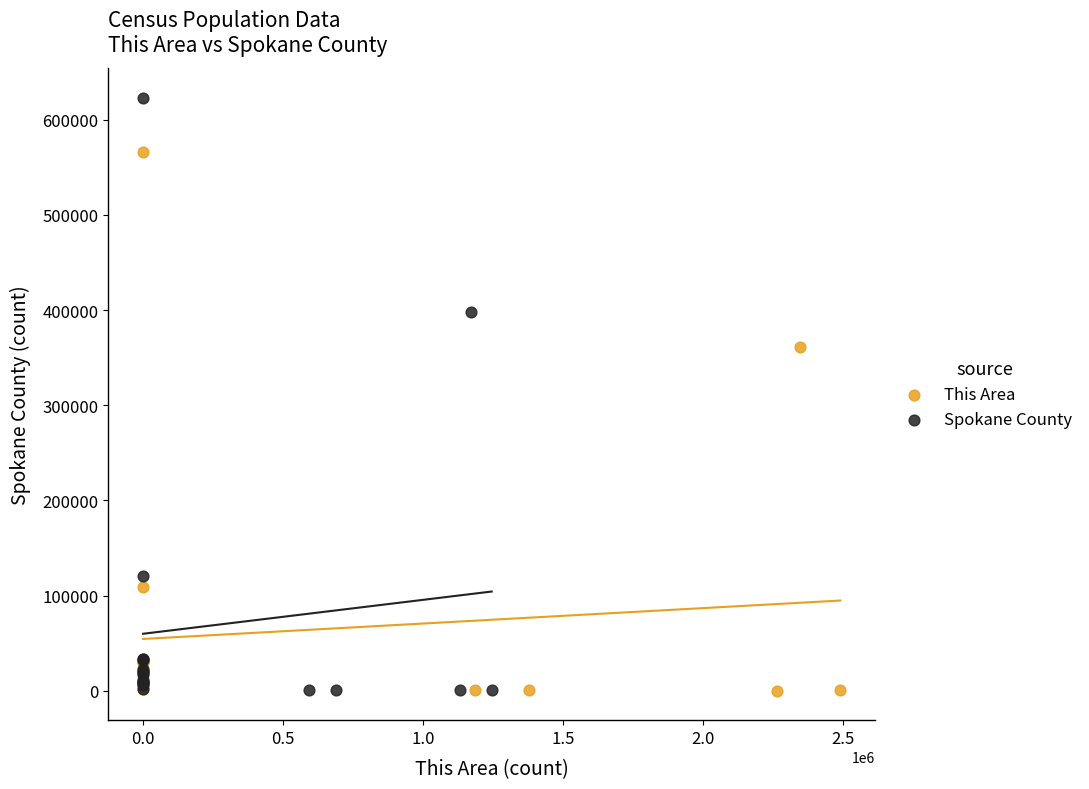

Which series contains the highest Y value?

Spokane County